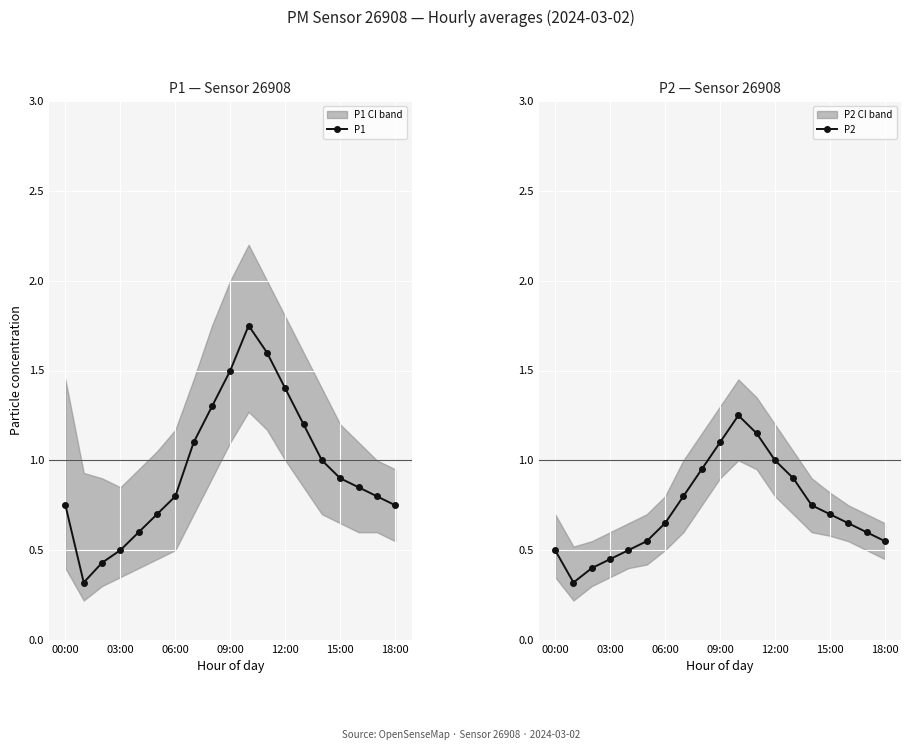

True or false: P1 has more than 0 interior local peaks.

True